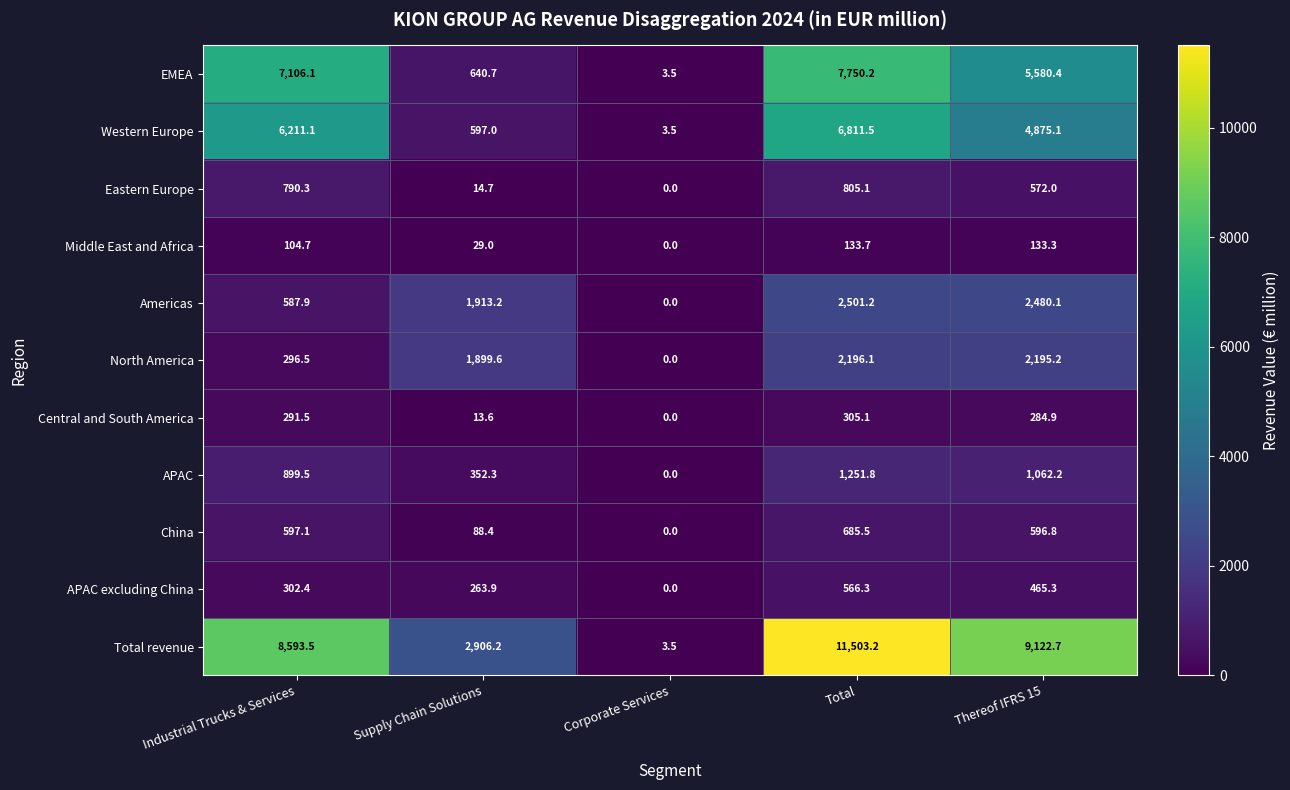

Which series has the largest total across all categories?

Total revenue